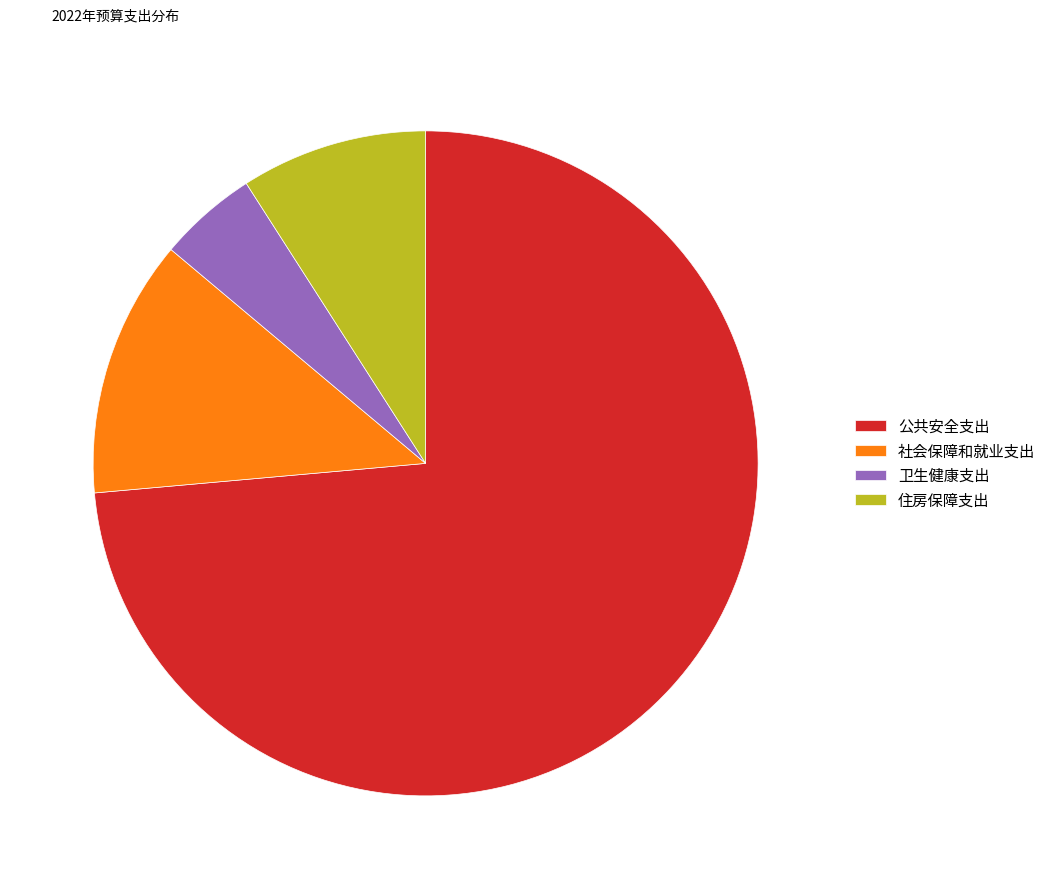

Rank the categories by value from lowest to highest.

卫生健康支出, 住房保障支出, 社会保障和就业支出, 公共安全支出